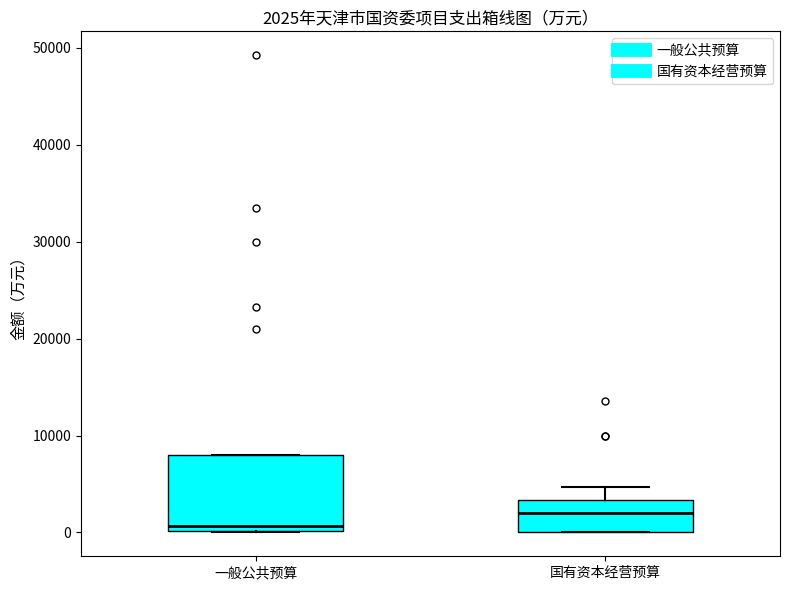

Which box has the lowest median line?

一般公共预算